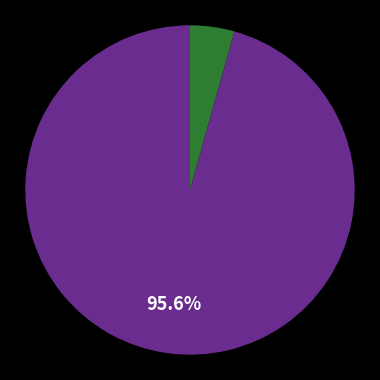

Is there any slice that represents more than half of the pie?

Yes